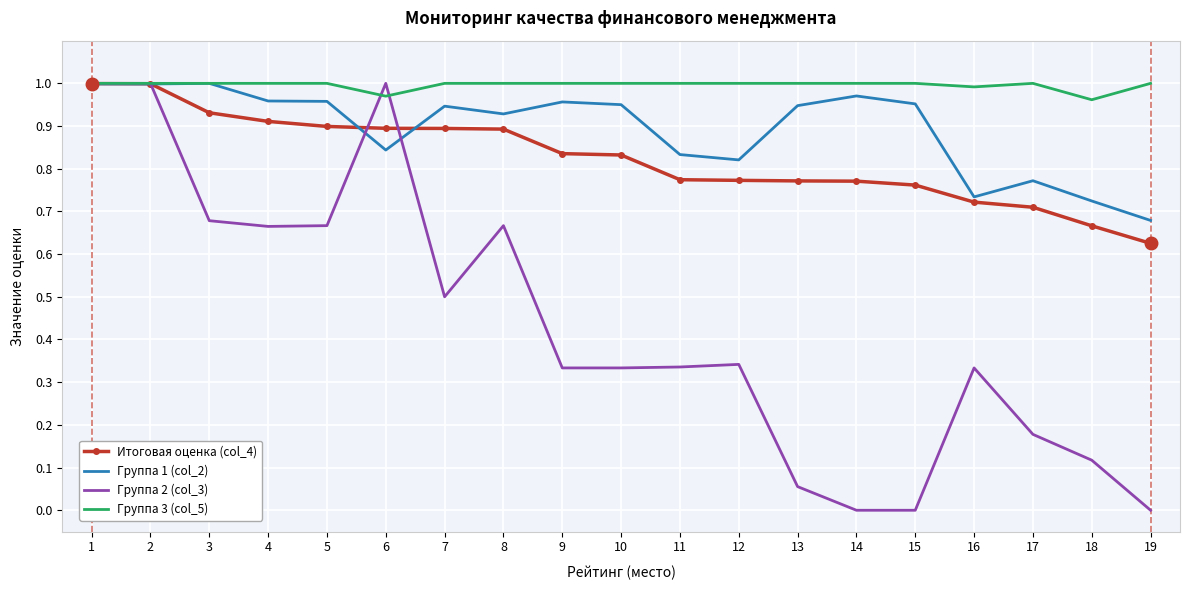

Which series has the widest spread of values?

Группа 2 (col_3)